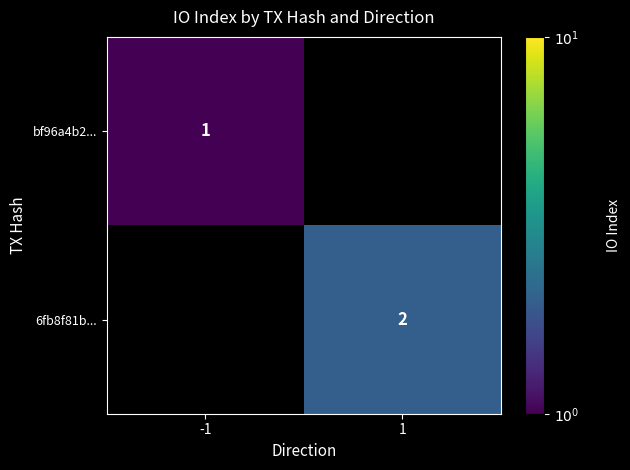

The value of 6fb8f81b... at 1 is 2. True or false?

True